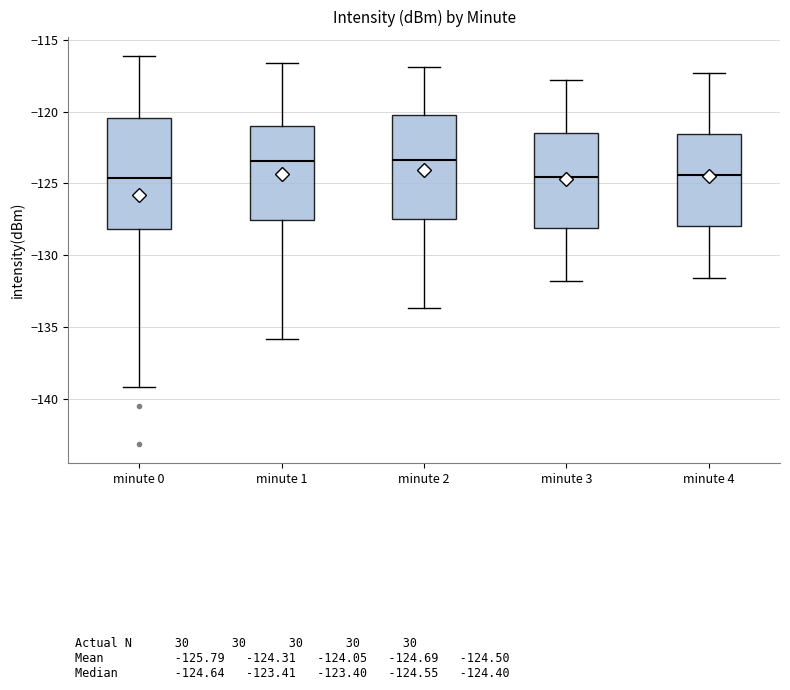

Reading left to right, read every box against the y-axis: the position of its median line, the range the box covers, and the ends of its whiskers. The values are not printed on the chart, so give them approximately, as read against the axis.

minute 0: median -124.5, box -128.0 to -120.5, whiskers -139.0 to -116.0
minute 1: median -123.5, box -127.5 to -121.0, whiskers -136.0 to -116.5
minute 2: median -123.5, box -127.5 to -120.0, whiskers -133.5 to -117.0
minute 3: median -124.5, box -128.0 to -121.5, whiskers -132.0 to -118.0
minute 4: median -124.5, box -128.0 to -121.5, whiskers -131.5 to -117.5